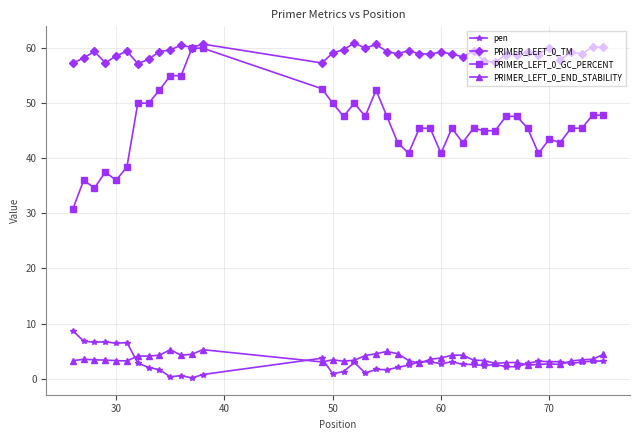

Which series has the largest range (max minus min)?

PRIMER_LEFT_0_GC_PERCENT